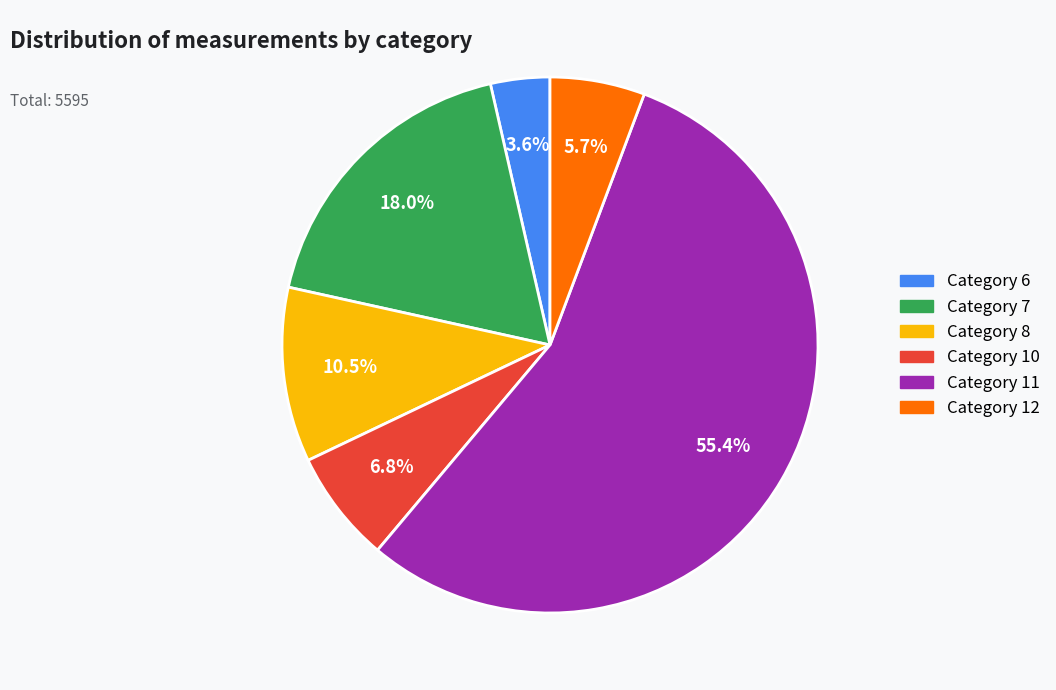

Rank the categories by value from lowest to highest.

Category 6, Category 12, Category 10, Category 8, Category 7, Category 11